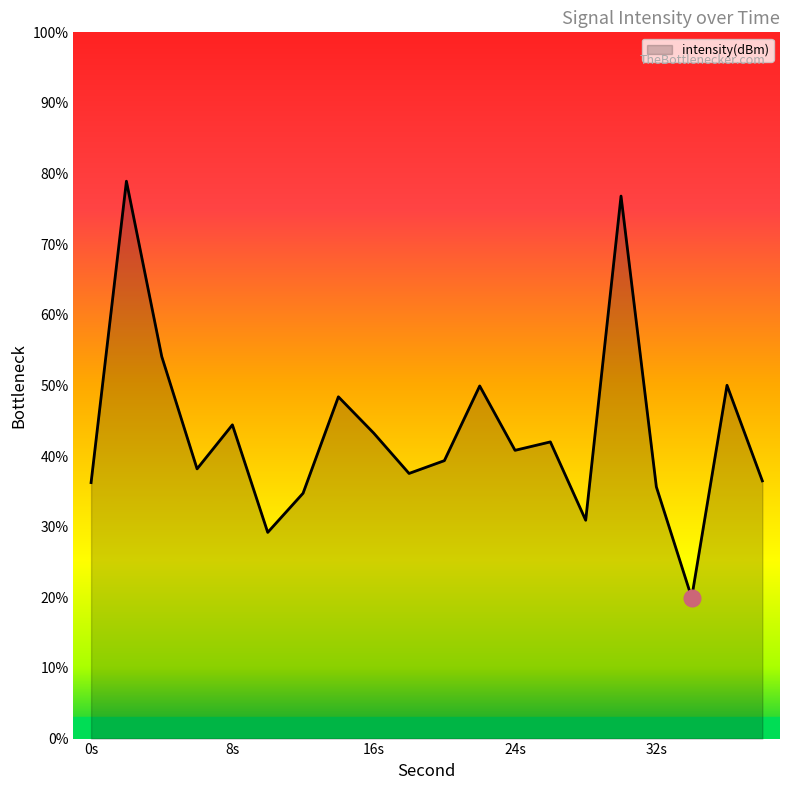

What is the difference between the maximum and minimum values?

59.0